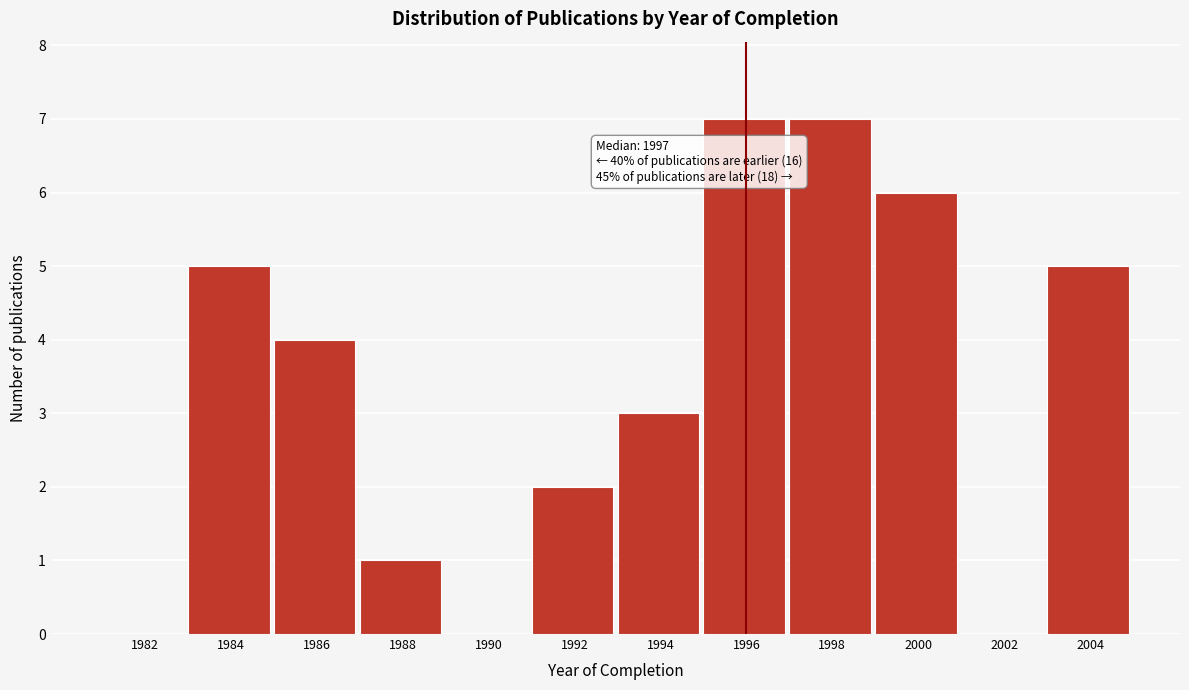

Reading right to left, transcribe all the data shown in this chart.

2004=5	2002=0	2000=6	1998=7	1996=7	1994=3	1992=2	1990=0	1988=1	1986=4	1984=5	1982=0